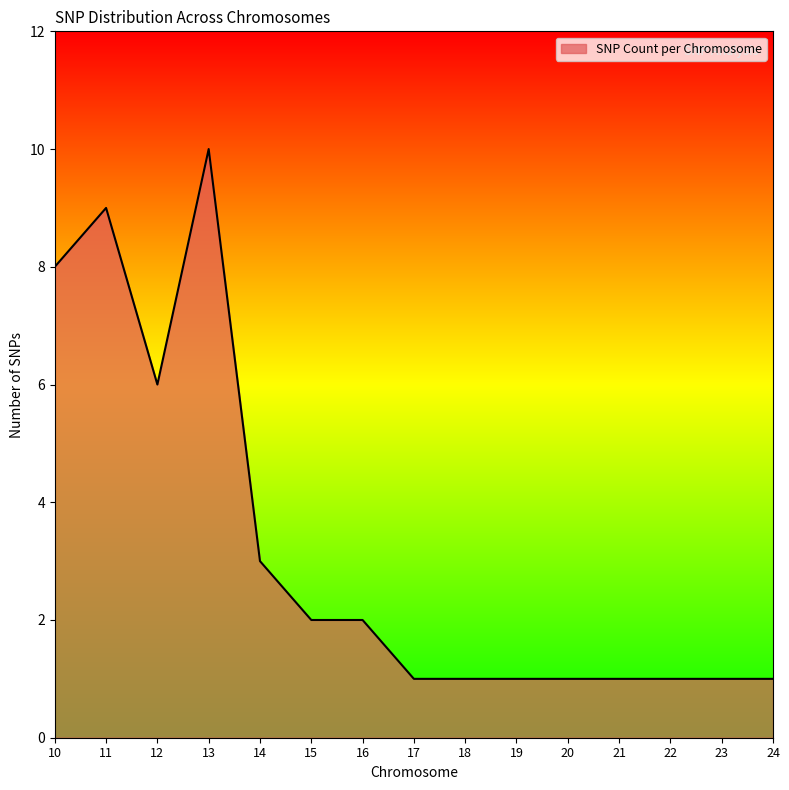

The chart shows a value of 3 at 10. True or false?

False